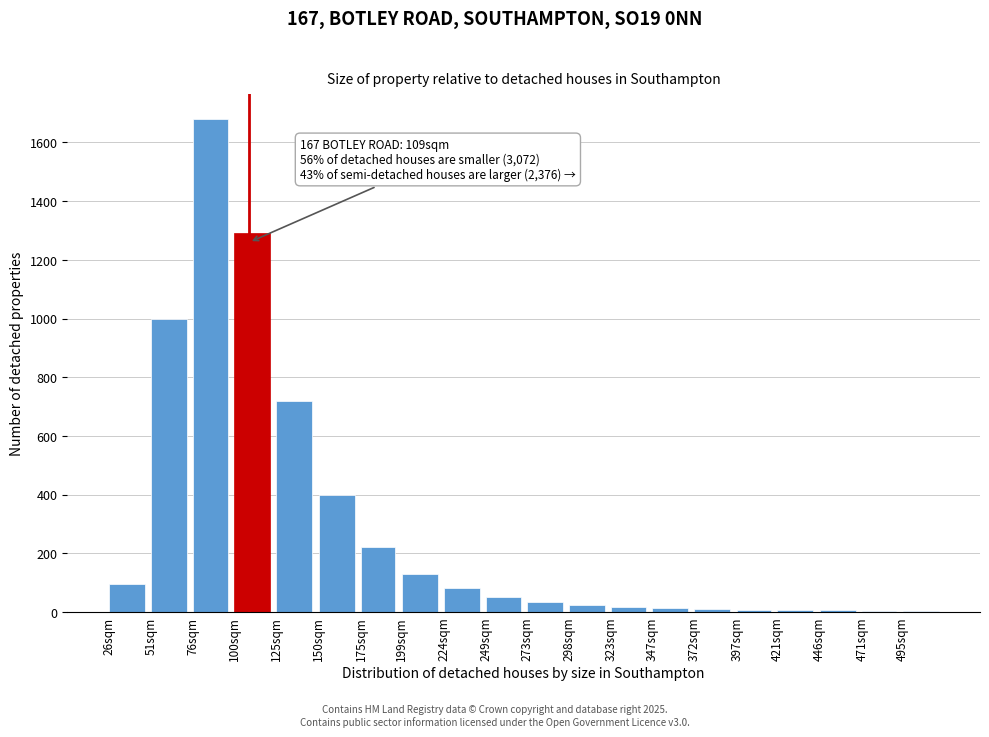

What is the change in value from 76sqm to 150sqm?

-1280